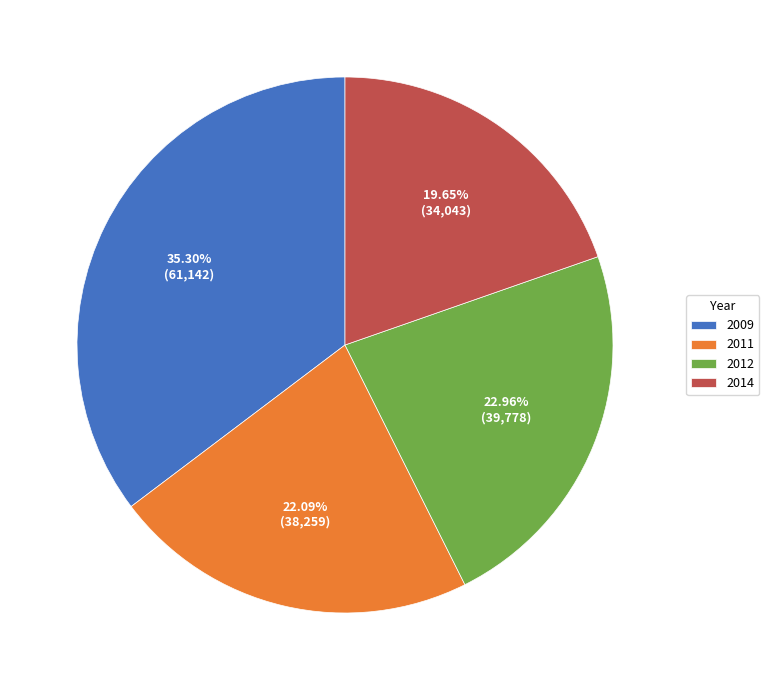

Approximately how many times larger is the value at 2009 compared to 2012?

1.5